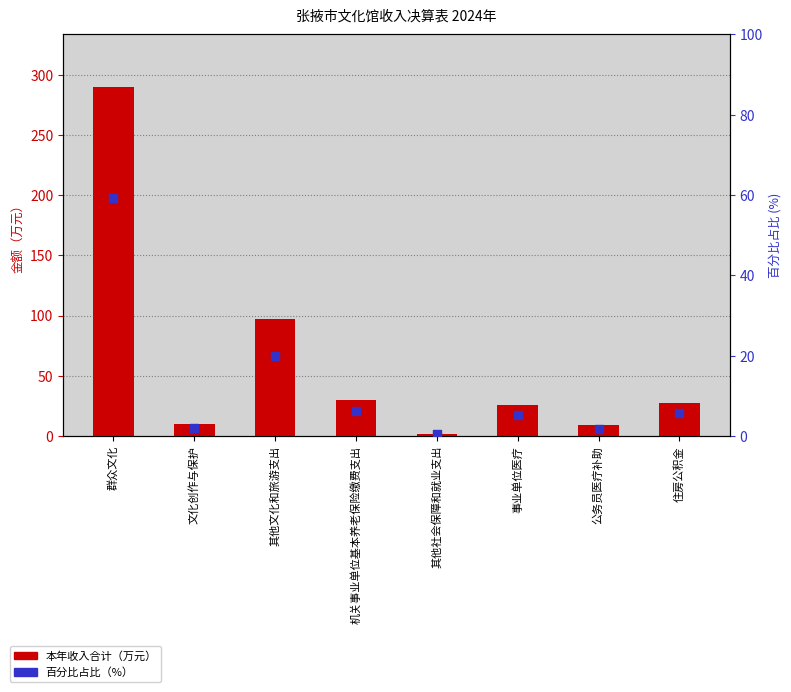

What are all the series names shown in the legend?

本年收入合计, 百分比占比